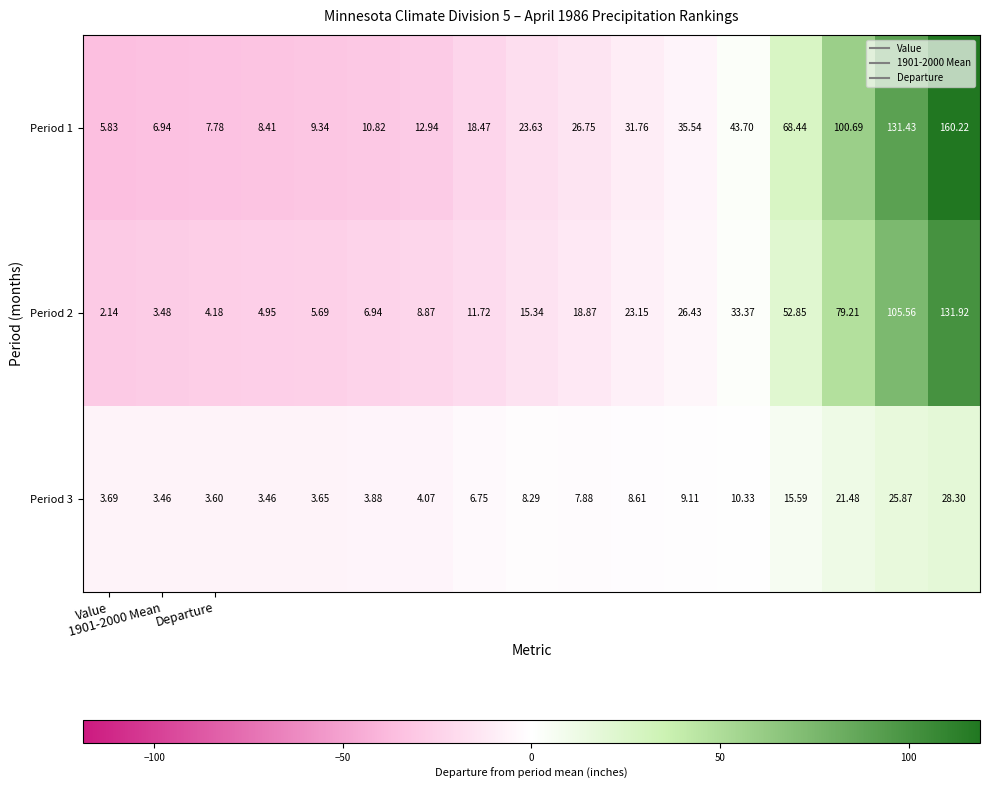

How many categories are shown in the chart?

17